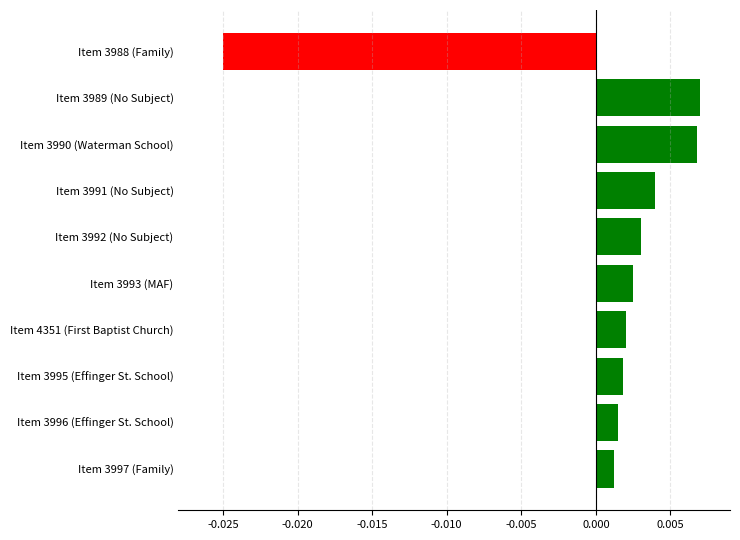

What is the label of the 2nd bar from the bottom?

Item 3996 (Effinger St. School)